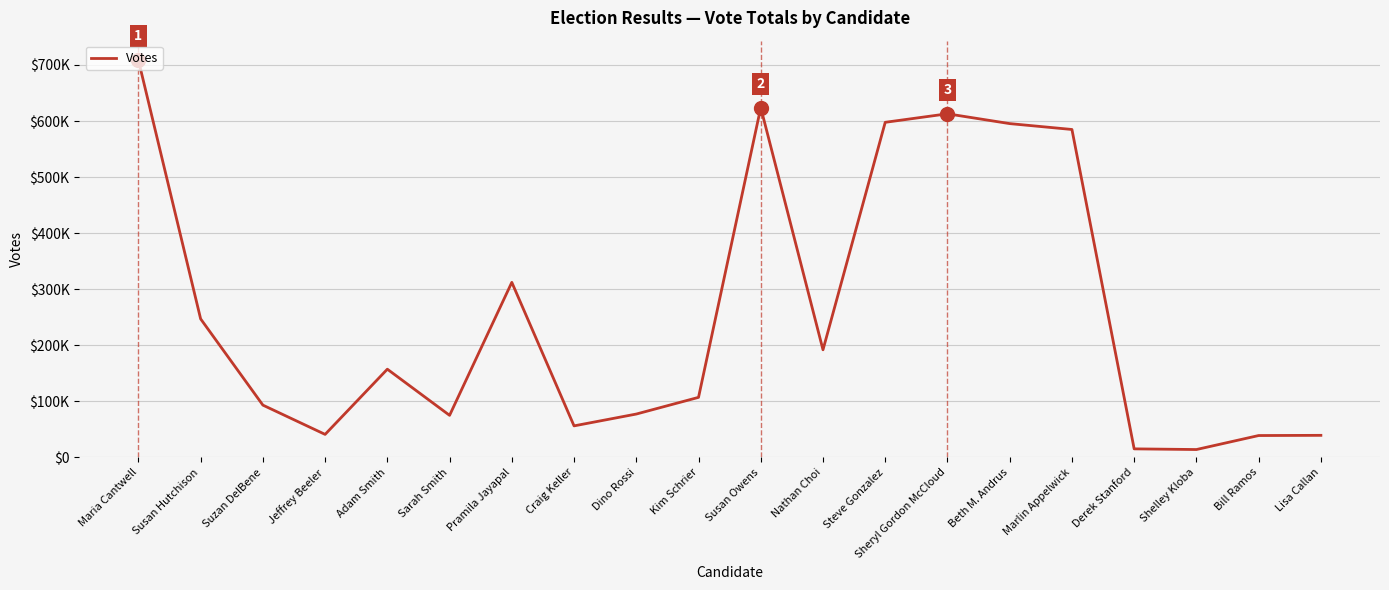

Does the chart display data point markers on the line(s)?

No